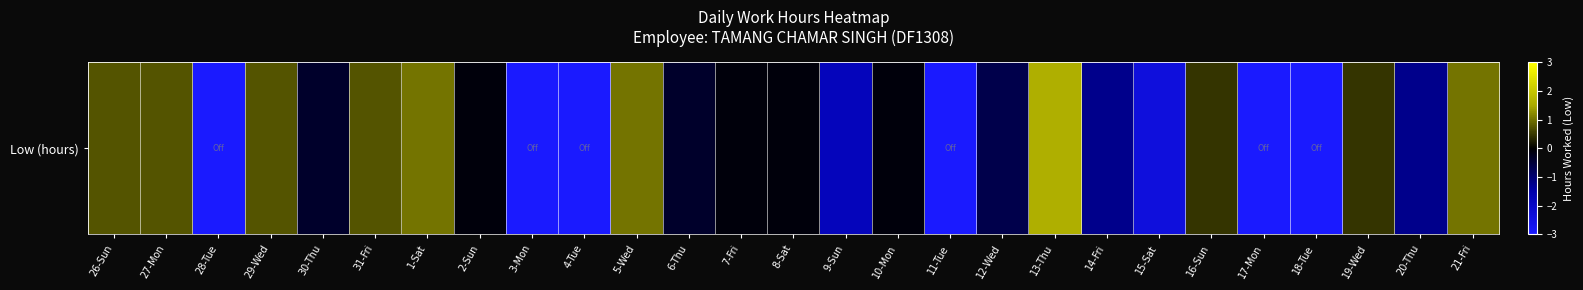

How many values are below 0?

17